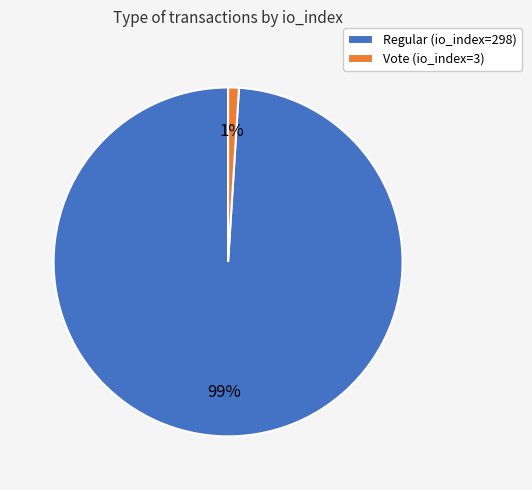

Is there a majority slice in this chart?

Yes